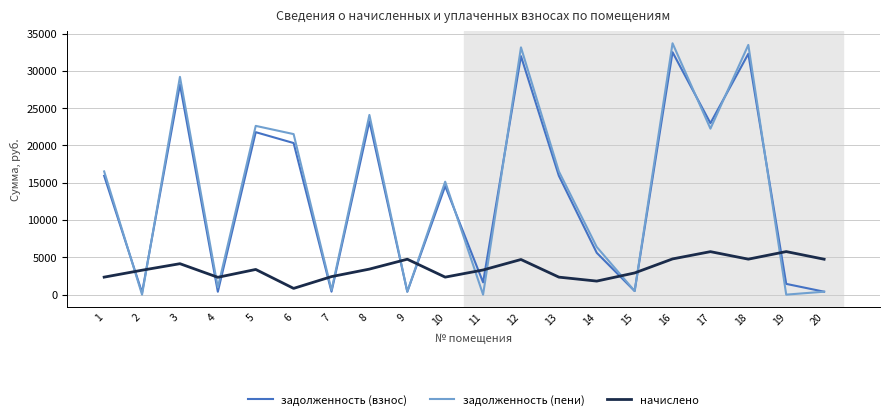

Between 6 and 10, which series saw the biggest shift?

задолженность (пени)